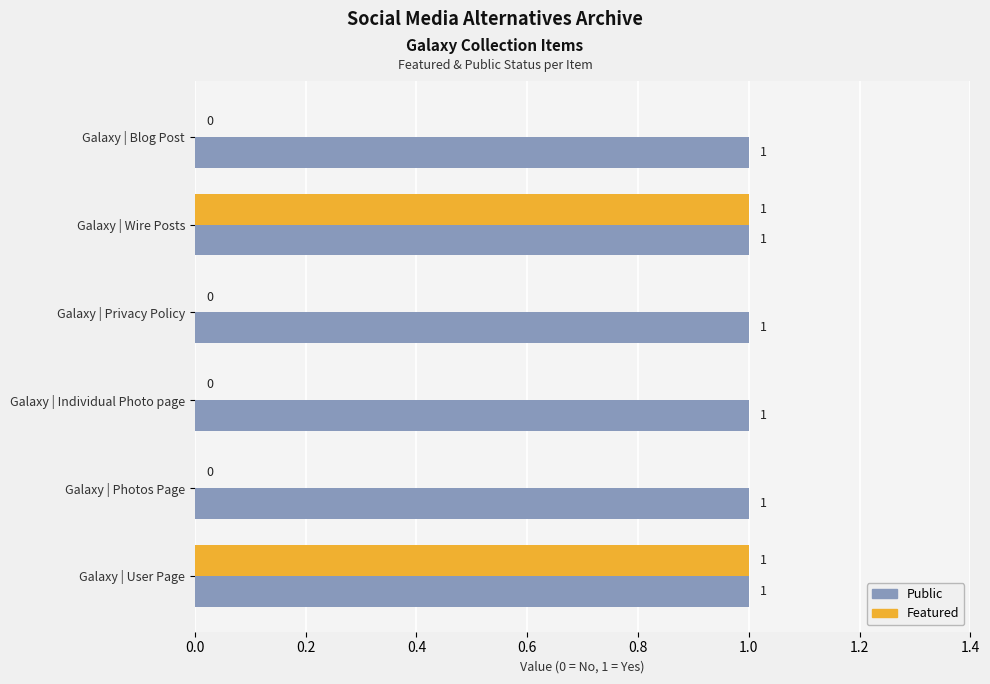

Is it true that Public equals 1 at Galaxy | User Page?

True